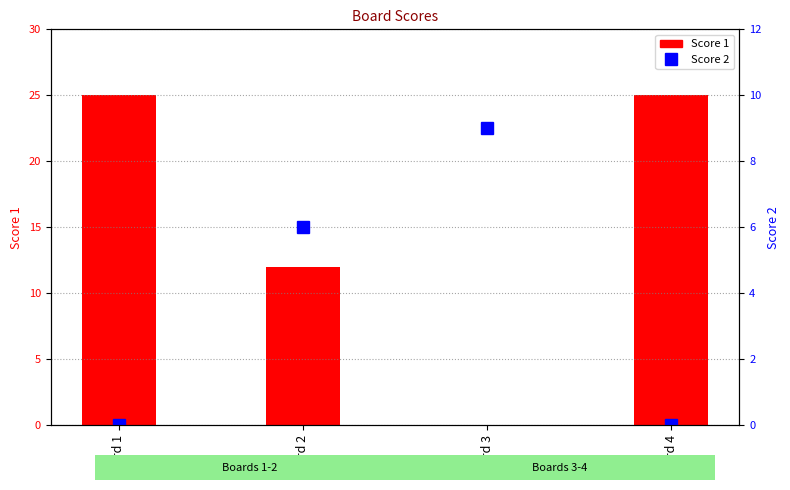

Which series changed the most between Board 2 and Board 4?

Score 1